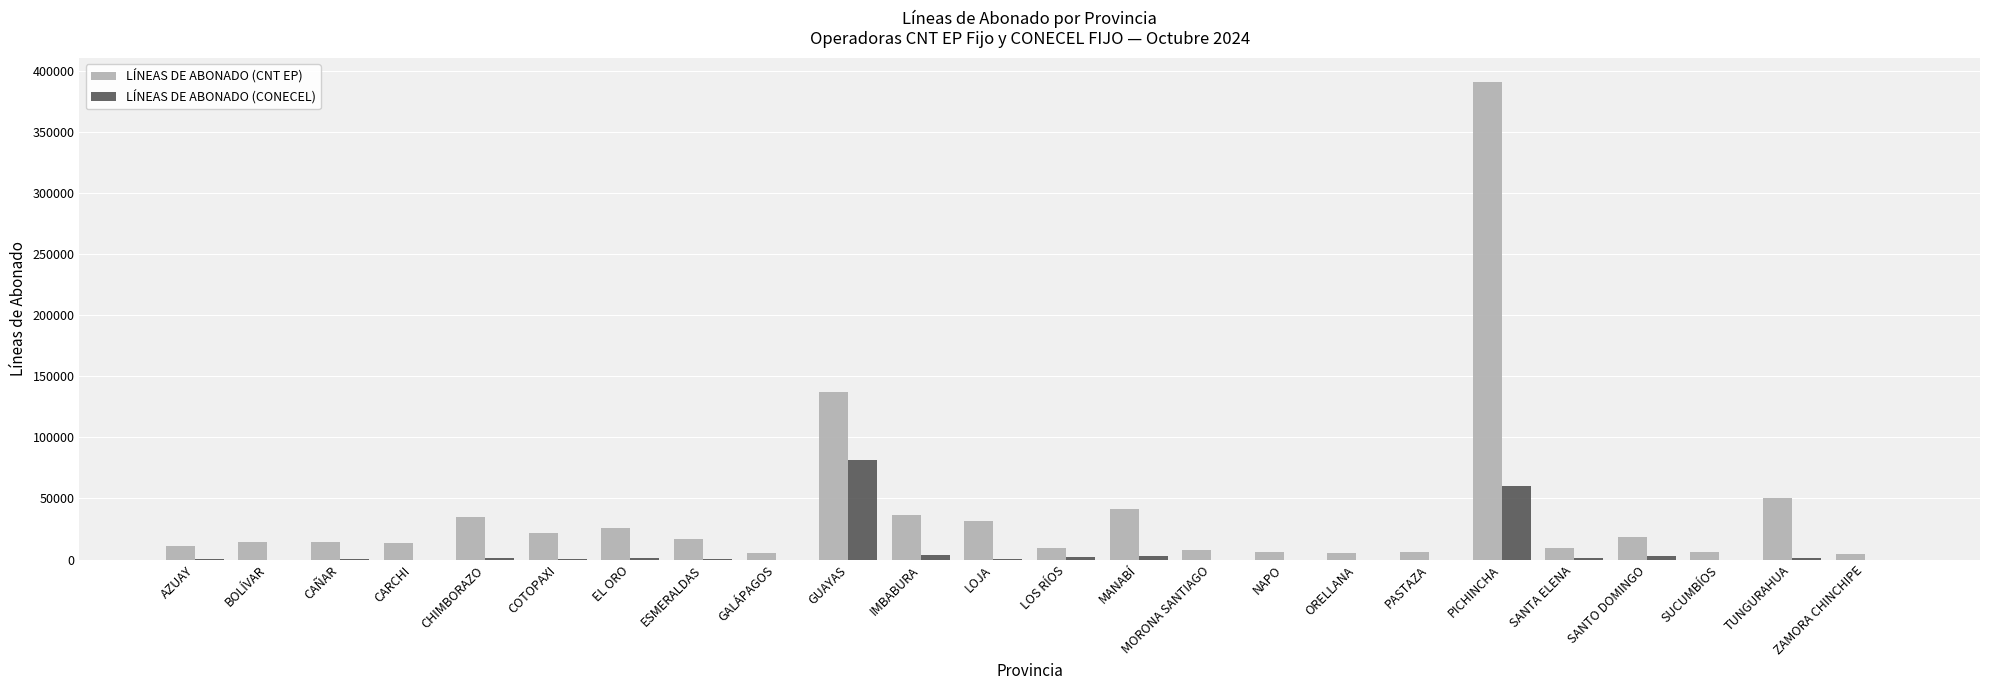

The LÍNEAS DE ABONADO (CNT EP) series shows 41749 at MANABÍ. True or false?

True